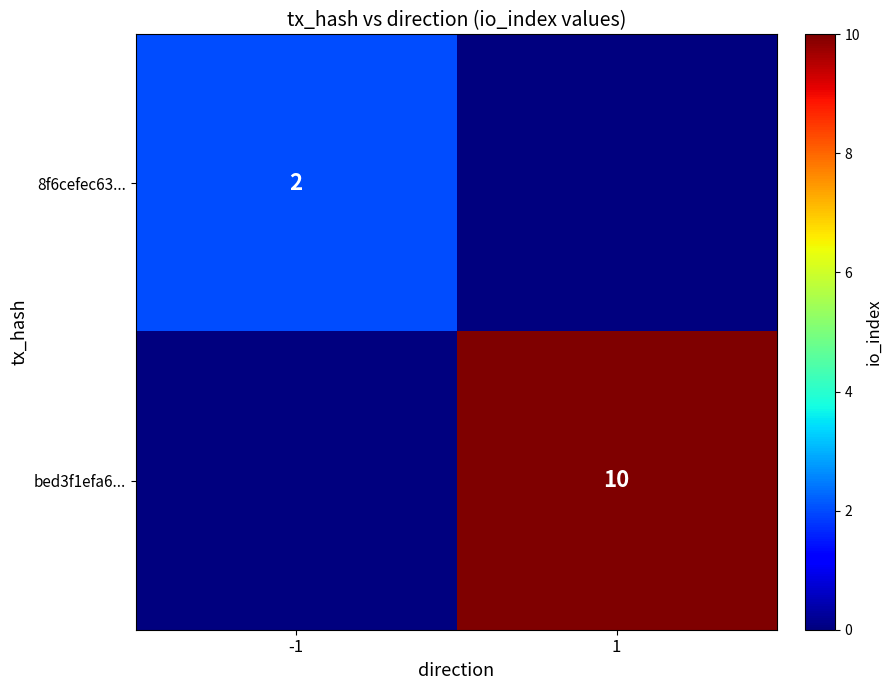

The bed3f1efa6... series shows 10 at 1. True or false?

True